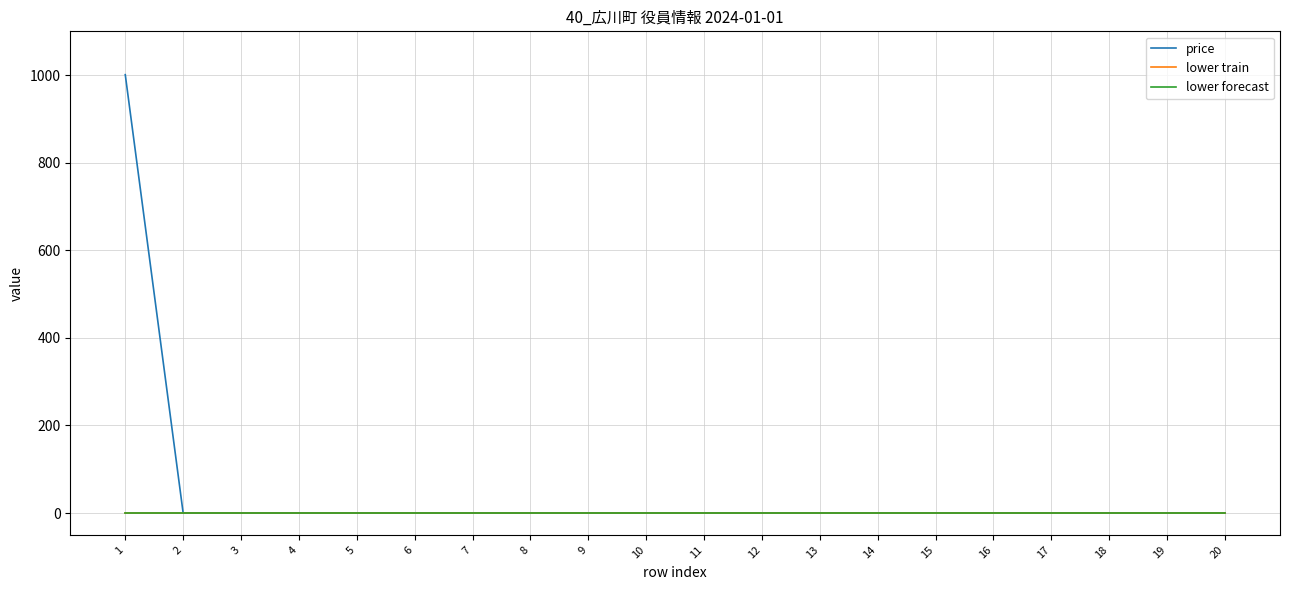

Is this an area chart (filled region under the line)?

No